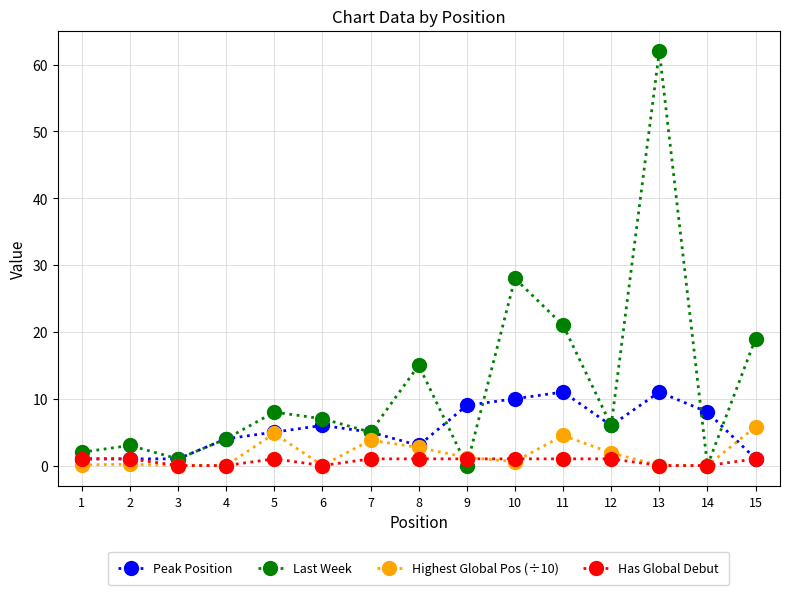

What is the value of the Highest Global Pos (÷10) point at the 9th from the left?

1.2